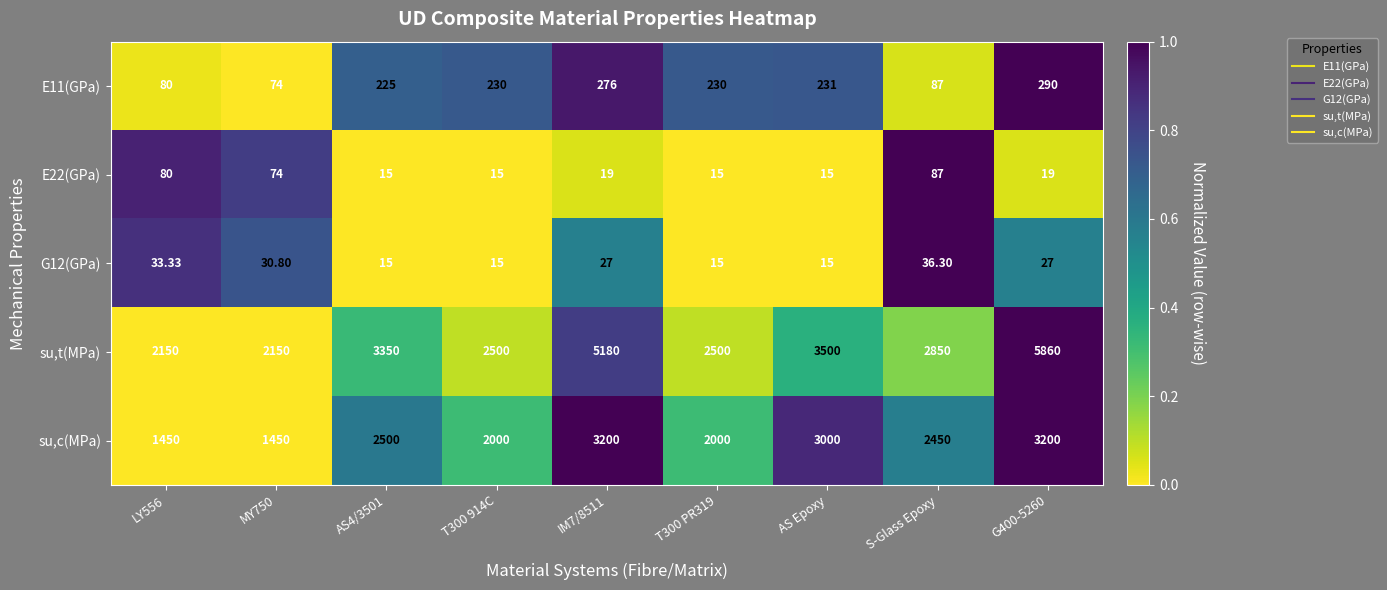

Which series has the largest total across all categories?

su,t(MPa)